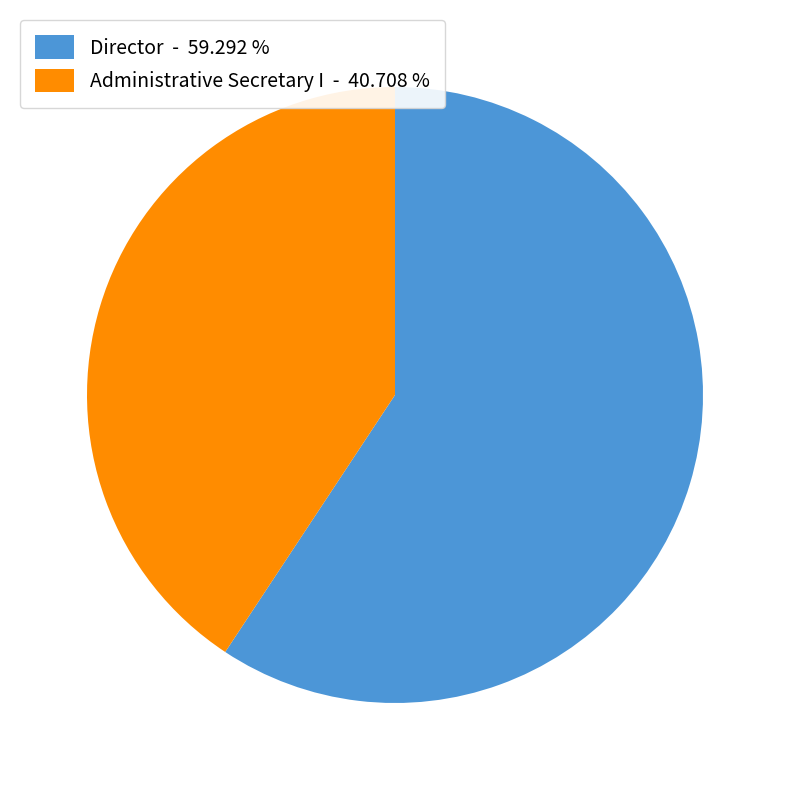

Approximately how many times larger is the value at Administrative Secretary I - 40.708 % compared to Director - 59.292 %?

0.7